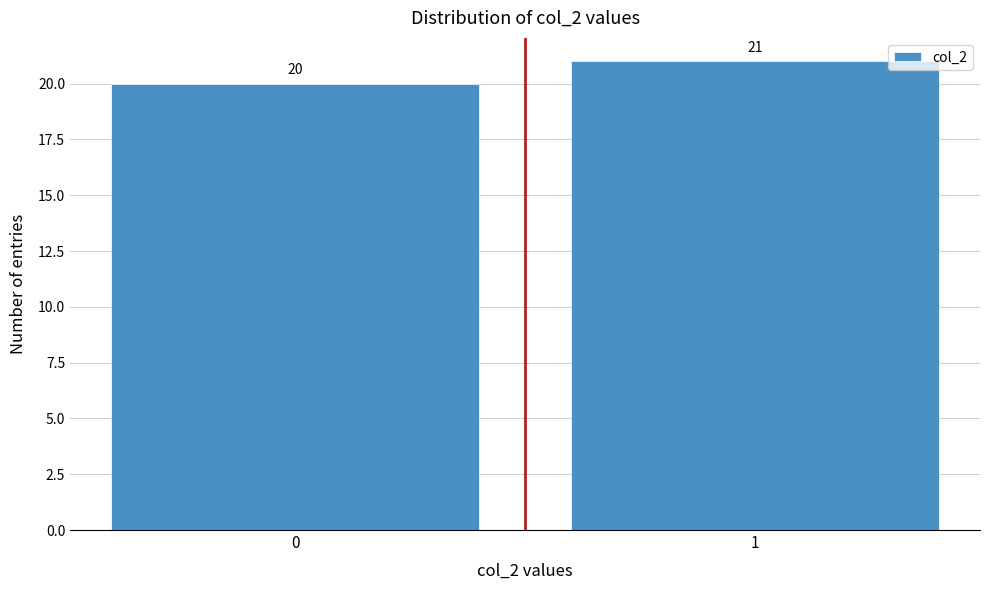

Reading left to right, extract all data points from this chart.

0=20	1=21